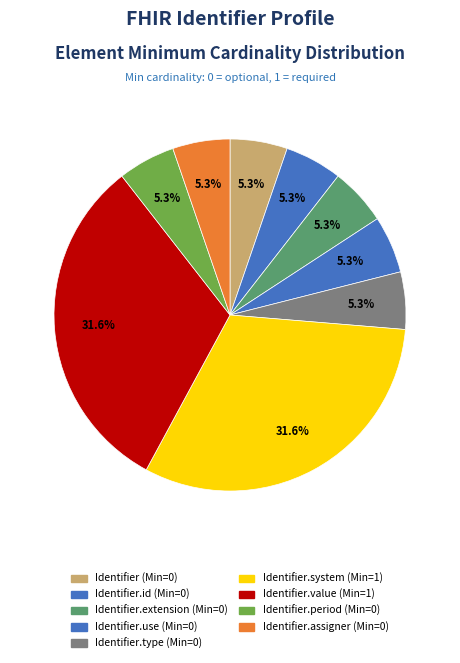

Does any single category account for the majority?

No